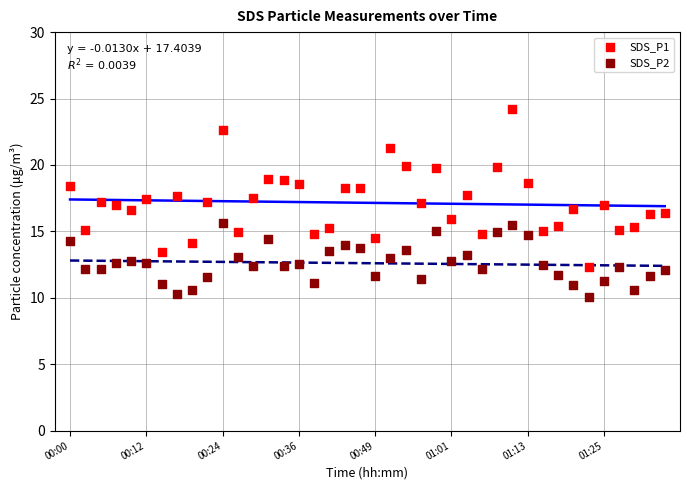

Which series has the largest Y range (max minus min)?

SDS_P1